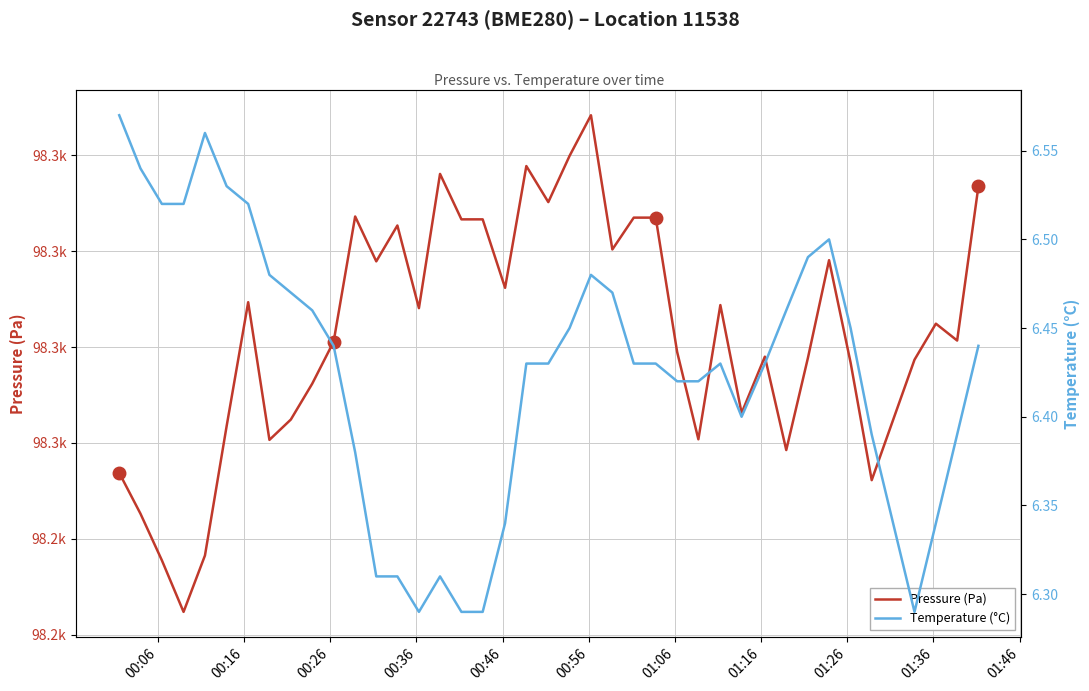

Is the value of Pressure (Pa) at 01:26 greater than the value of Temperature (°C) at 11?

Yes